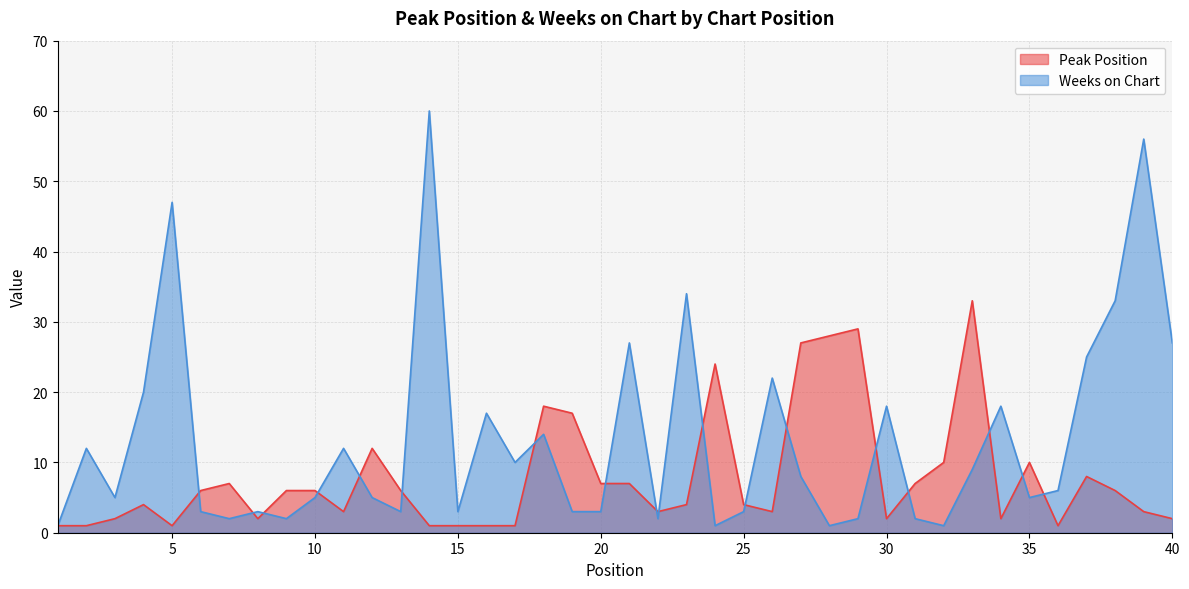

Between 22 and 35, which is larger?

35